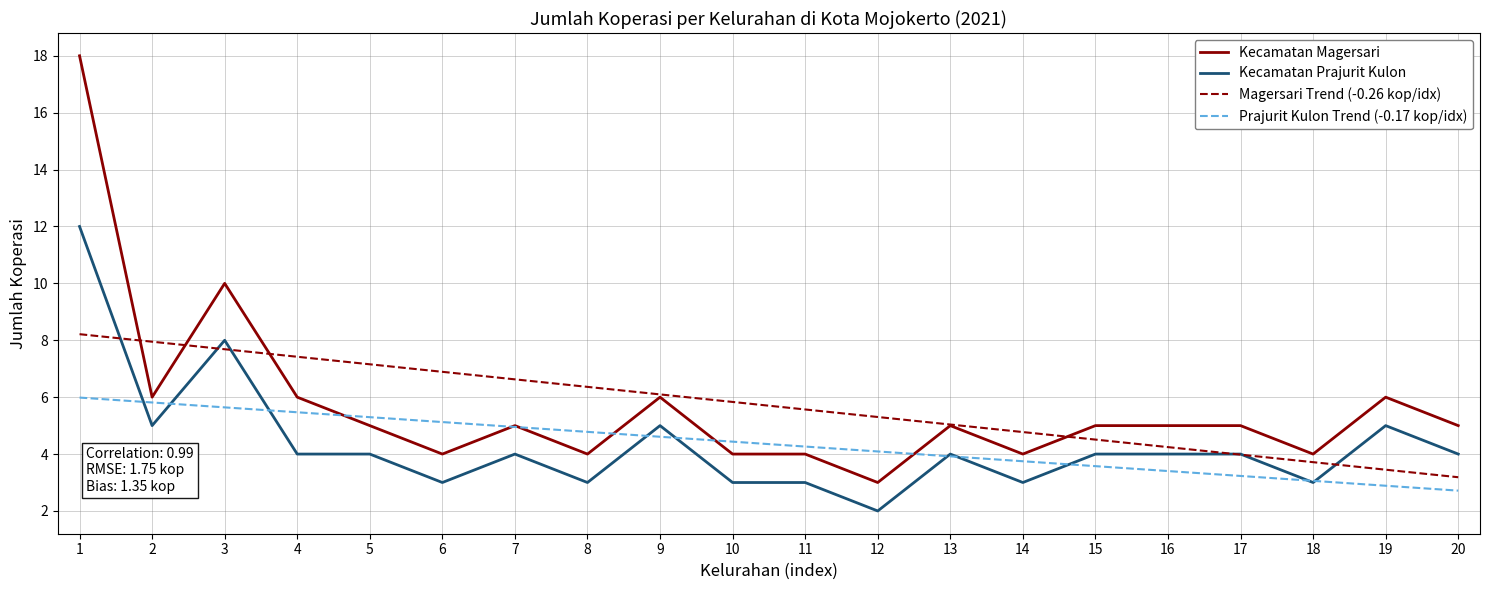

Is the value of Magersari Trend (-0.26 kop/idx) at 6 greater than the value of Prajurit Kulon Trend (-0.17 kop/idx) at 7?

Yes